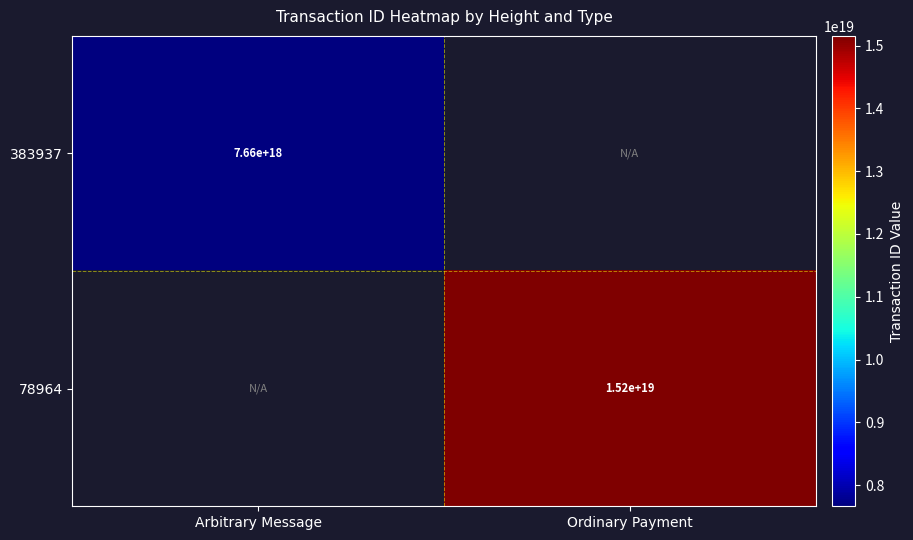

True or false: 78964 has a value of 3135864631467403264 at Ordinary Payment.

False